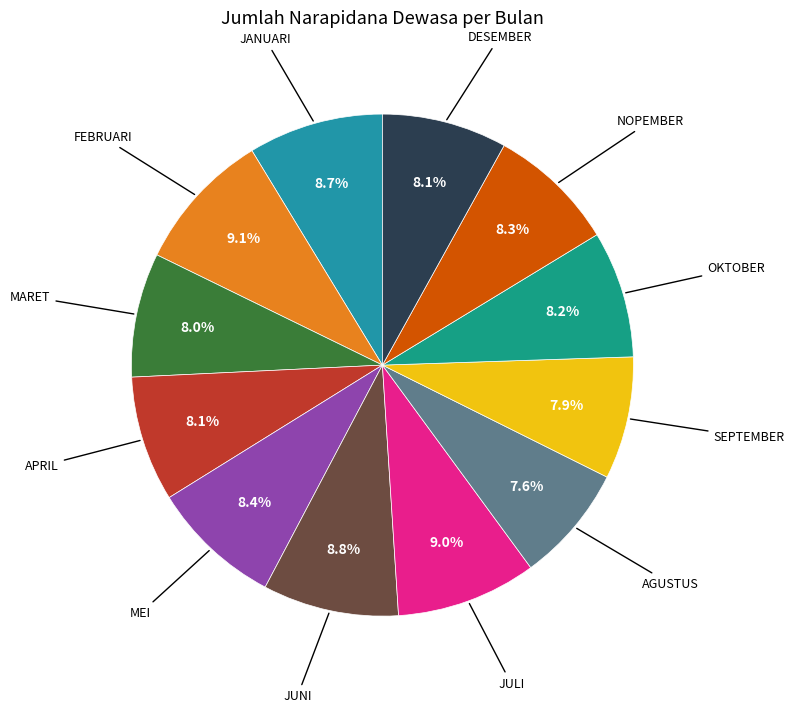

Is there any slice that represents more than half of the pie?

No